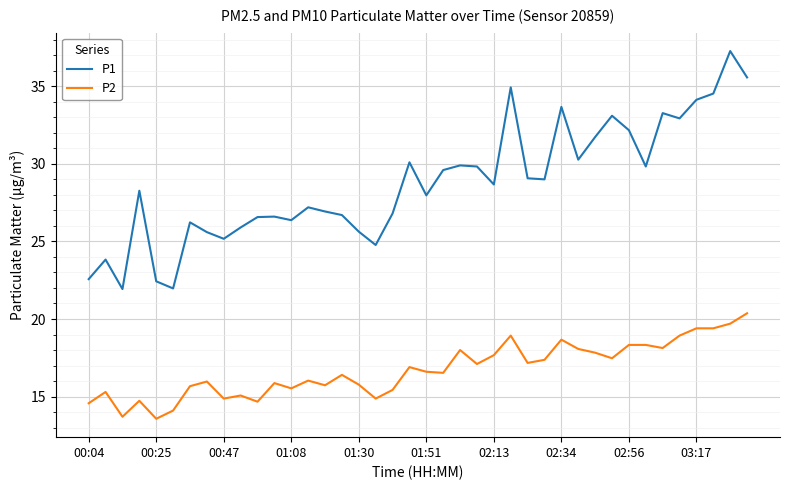

Which series has the largest total across all categories?

P1